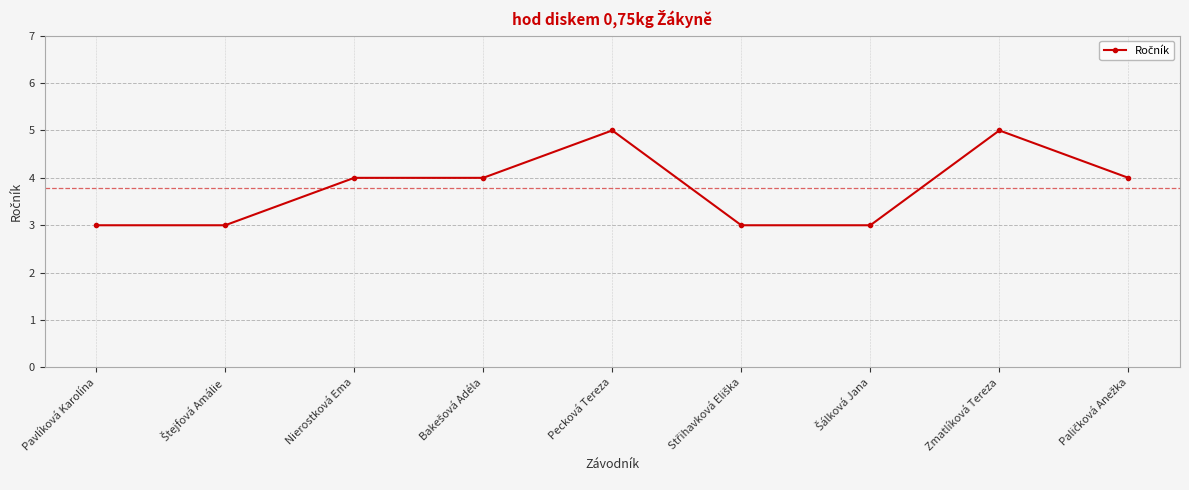

True or false: the data has more than 1 interior local peaks.

True